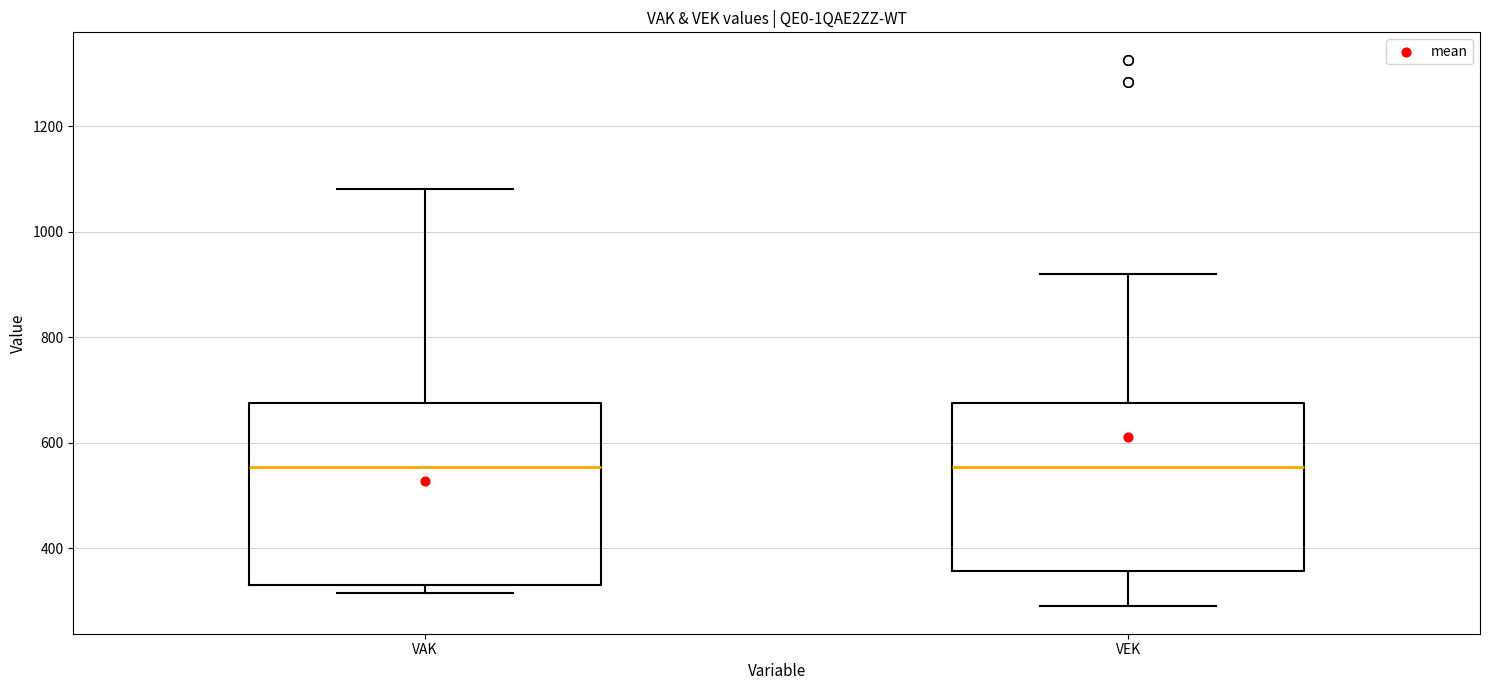

Reading left to right, read every box against the y-axis: the position of its median line, the range the box covers, and the ends of its whiskers. The values are not printed on the chart, so give them approximately, as read against the axis.

VAK: median 560, box 340 to 680, whiskers 320 to 1080
VEK: median 560, box 360 to 680, whiskers 300 to 920